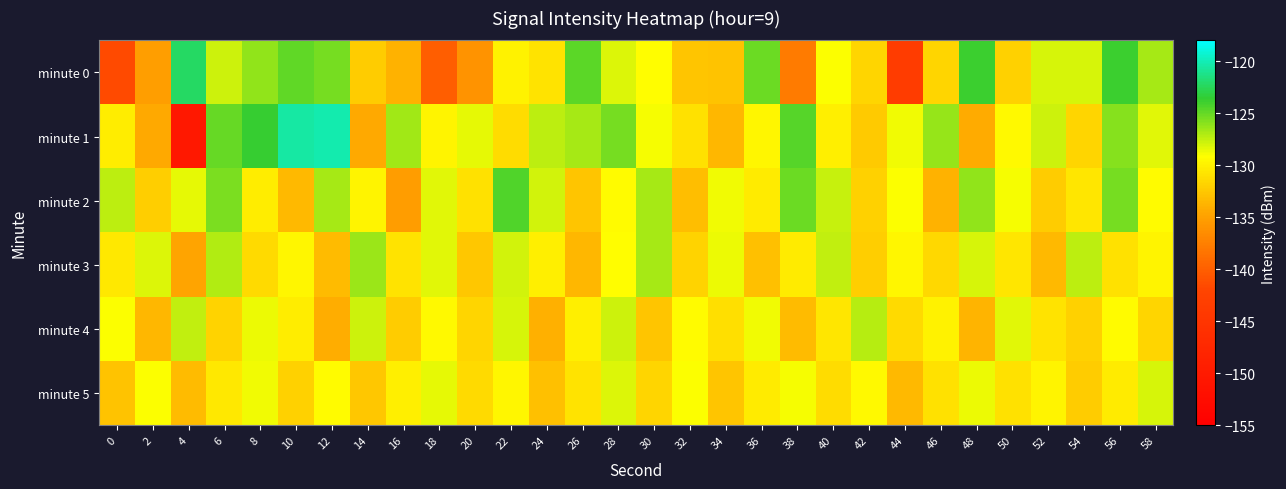

Reading right to left, extract all data points from this chart.

minute 0: 58=-126.8	56=-123.9	54=-128.0	52=-128.1	50=-131.9	48=-123.9	46=-131.7	44=-143.6	42=-131.7	40=-129.1	38=-137.9	36=-125.1	34=-132.8	32=-132.7	30=-129.2	28=-128.2	26=-124.7	24=-130.8	22=-129.9	20=-136.0	18=-140.1	16=-133.9	14=-132.3	12=-125.5	10=-124.8	8=-126.1	6=-127.8	4=-122.2	2=-135.2	0=-141.6
minute 1: 58=-128.3	56=-125.9	54=-131.6	52=-127.8	50=-129.5	48=-134.2	46=-126.3	44=-128.7	42=-132.4	40=-130.1	38=-124.6	36=-129.7	34=-133.5	32=-131.0	30=-128.9	28=-125.4	26=-126.8	24=-127.3	22=-131.2	20=-128.5	18=-129.8	16=-126.6	14=-134.4	12=-120.3	10=-120.5	8=-123.7	6=-125.0	4=-150.4	2=-134.4	0=-130.3
minute 2: 58=-129.4	56=-125.5	54=-130.7	52=-132.3	50=-128.9	48=-126.1	46=-133.8	44=-129.0	42=-131.9	40=-127.6	38=-125.2	36=-130.4	34=-128.7	32=-133.1	30=-126.8	28=-129.3	26=-132.6	24=-127.9	22=-124.5	20=-131.0	18=-128.4	16=-135.2	14=-129.8	12=-126.7	10=-133.4	8=-130.2	6=-125.6	4=-128.5	2=-132.1	0=-127.3
minute 3: 58=-129.8	56=-131.0	54=-127.3	52=-133.4	50=-130.6	48=-128.0	46=-131.5	44=-129.7	42=-132.1	40=-127.5	38=-130.3	36=-133.0	34=-128.6	32=-131.8	30=-126.7	28=-129.2	26=-133.6	24=-130.1	22=-127.9	20=-132.5	18=-128.3	16=-130.8	14=-126.4	12=-133.2	10=-129.6	8=-131.3	6=-127.1	4=-134.7	2=-128.2	0=-130.5
minute 4: 58=-131.6	56=-129.3	54=-132.0	52=-130.8	50=-128.4	48=-133.7	46=-129.9	44=-131.4	42=-127.2	40=-130.7	38=-133.3	36=-128.8	34=-131.1	32=-129.4	30=-132.6	28=-127.8	26=-130.0	24=-133.9	22=-128.1	20=-131.7	18=-129.5	16=-132.3	14=-127.7	12=-134.1	10=-130.2	8=-128.6	6=-131.8	4=-127.4	2=-133.5	0=-129.1
minute 5: 58=-128.1	56=-130.3	54=-132.2	52=-129.8	50=-131.0	48=-128.6	46=-130.9	44=-133.4	42=-129.5	40=-131.2	38=-128.9	36=-130.4	34=-132.7	32=-129.1	30=-131.6	28=-128.2	26=-130.8	24=-133.0	22=-129.7	20=-131.3	18=-128.5	16=-130.1	14=-132.5	12=-129.3	10=-131.9	8=-128.7	6=-130.5	4=-133.2	2=-129.0	0=-132.8